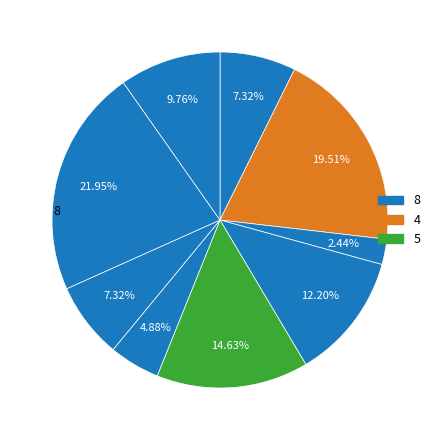

Count the number of slices in the pie.

9